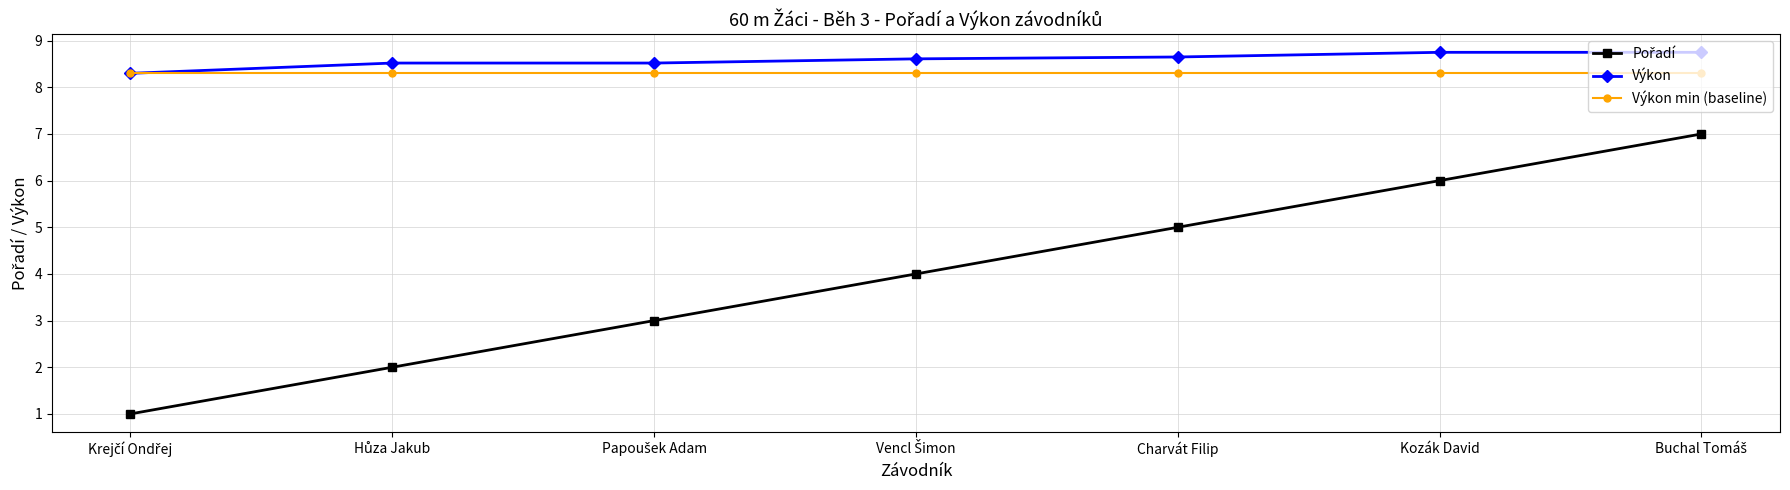

What is the smallest value displayed?

1.0